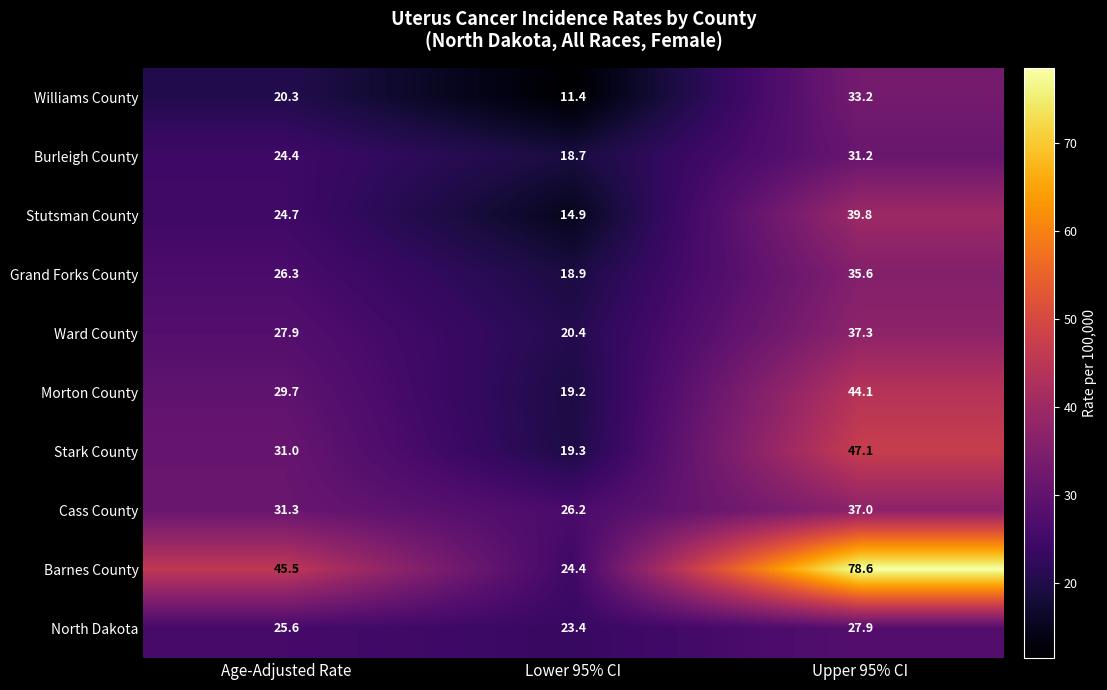

Where does the Cass County series first go above 31?

Age-Adjusted Rate